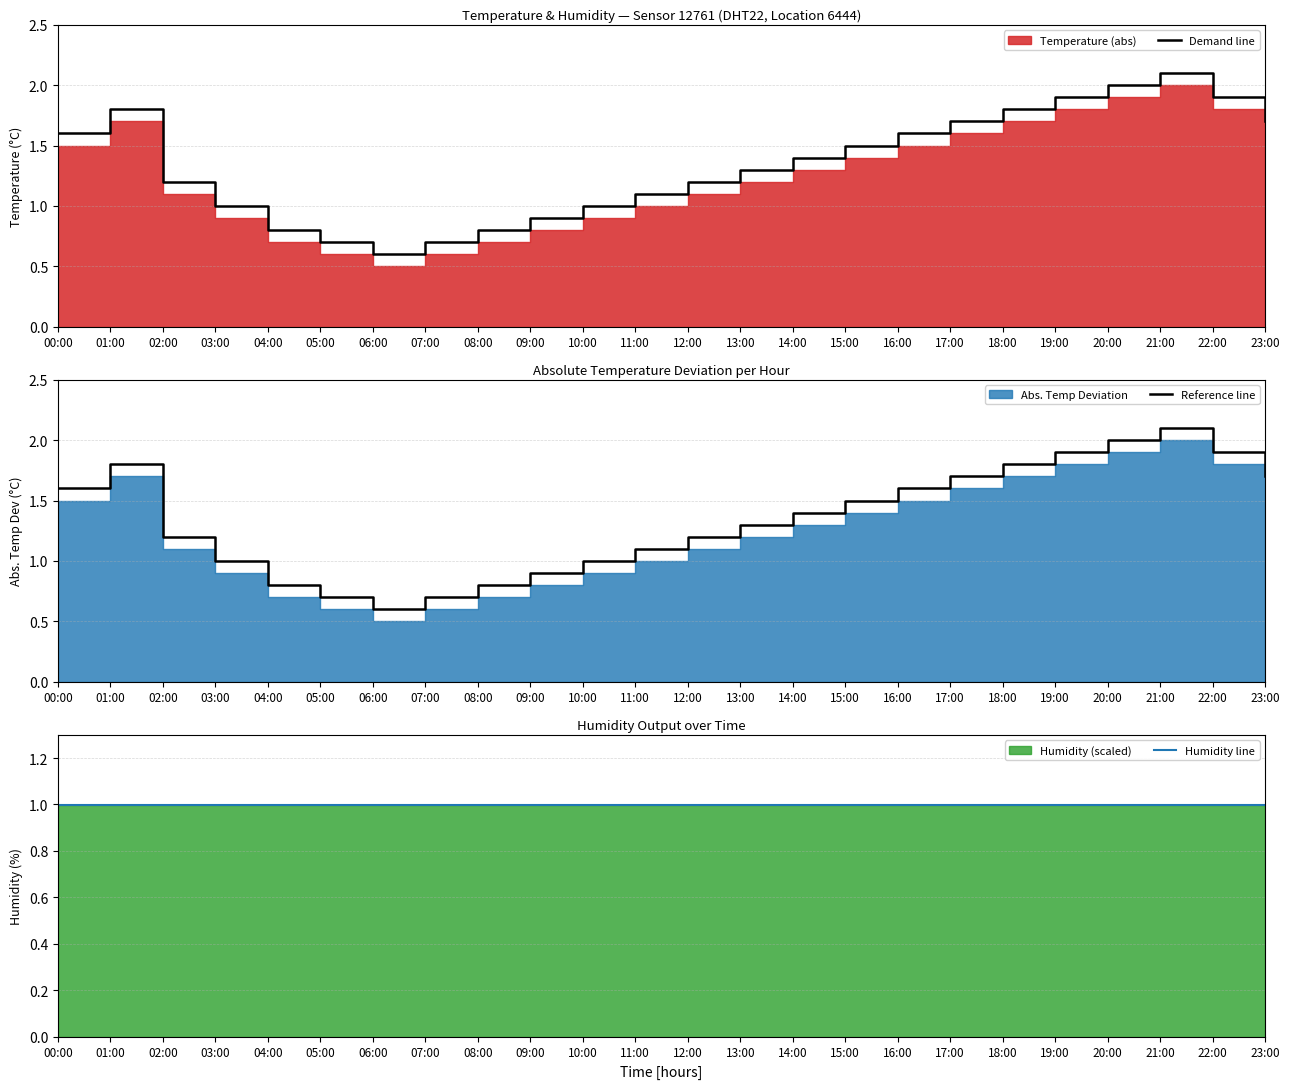

Rank the series by their maximum value, from highest to lowest.

Demand line, Reference line, Humidity line